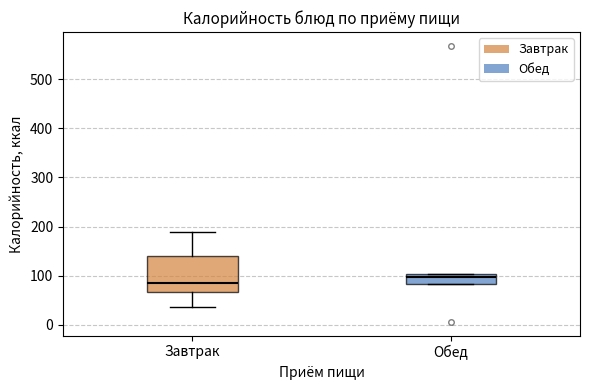

Reading left to right, transcribe this box plot: for each box, give where its median line is, the range the box spans, and where its two whiskers end, as read against the y-axis. The values are not printed on the chart, so give them approximately, as read against the axis.

Завтрак: median 90, box 70 to 140, whiskers 40 to 190
Обед: median 100 (just below the box's upper edge), box 80 to 100, whiskers 80 to 100